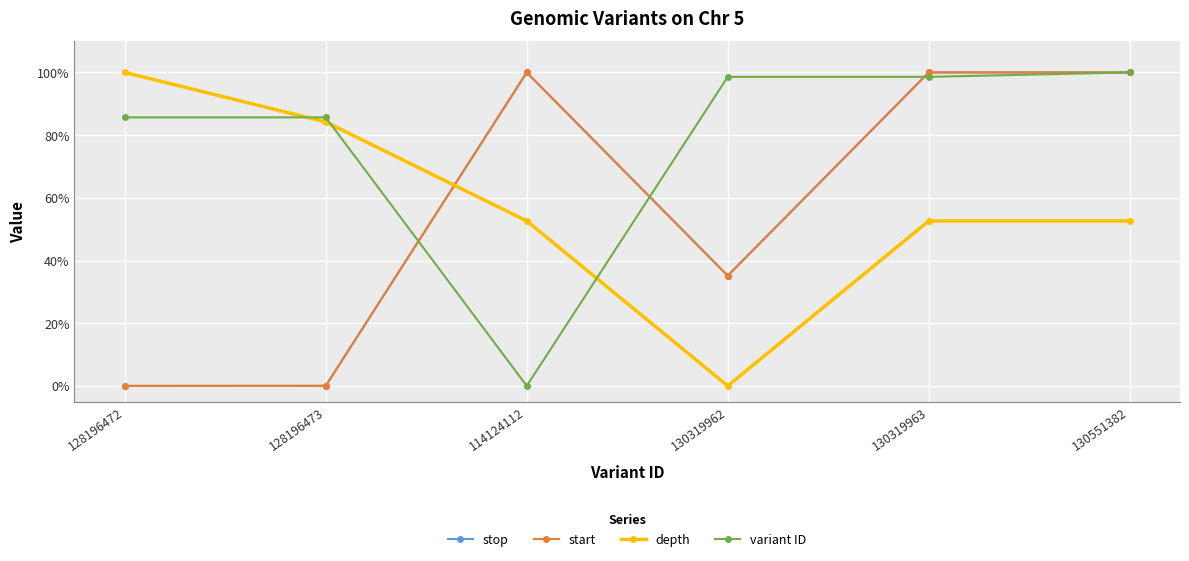

Where does the stop series first go above 99?

114124112